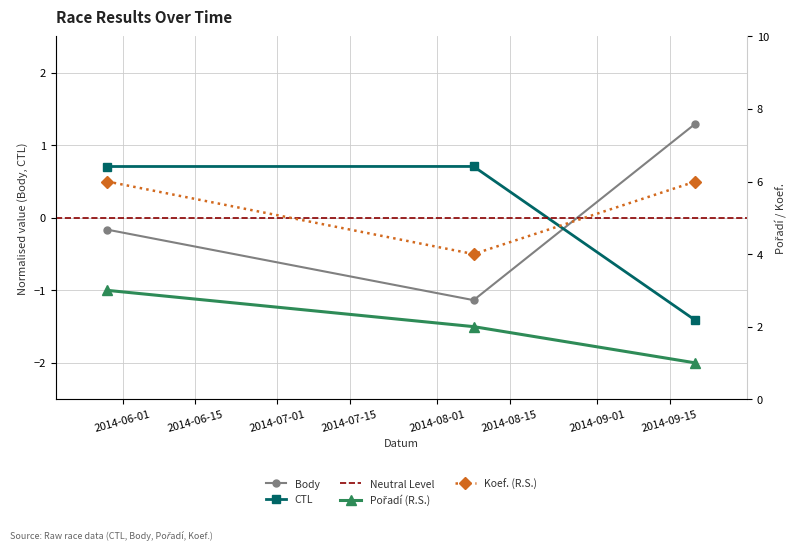

Rank the series by their maximum value, from lowest to highest.

CTL, Body, Pořadí, Koef.